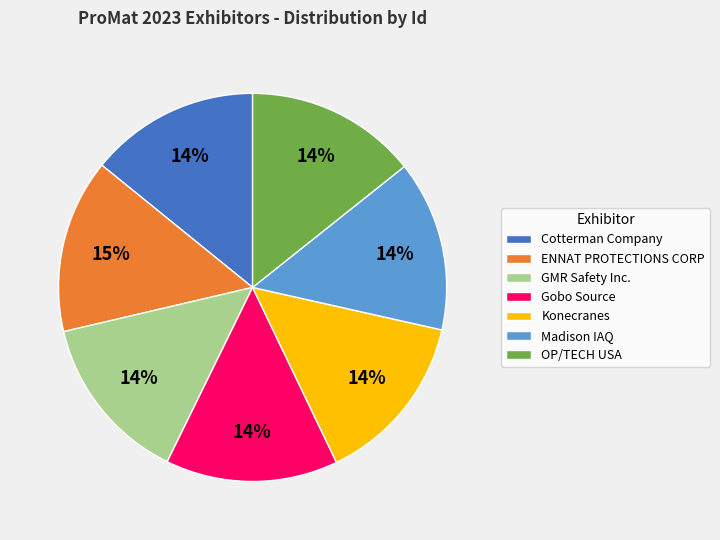

Is GMR Safety Inc. the majority of the pie?

No